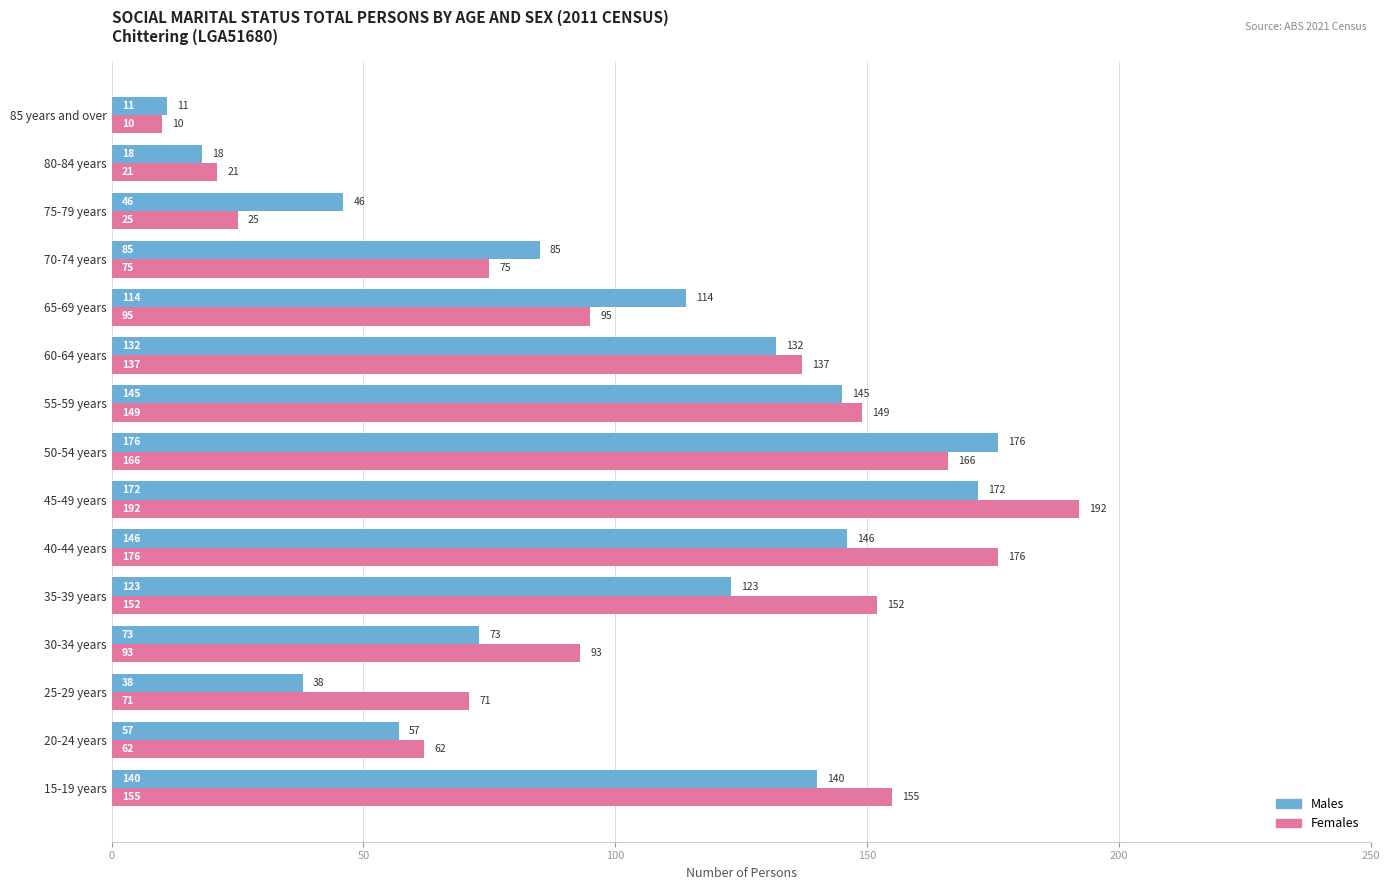

Which series changed the most between 25-29 years and 60-64 years?

Males